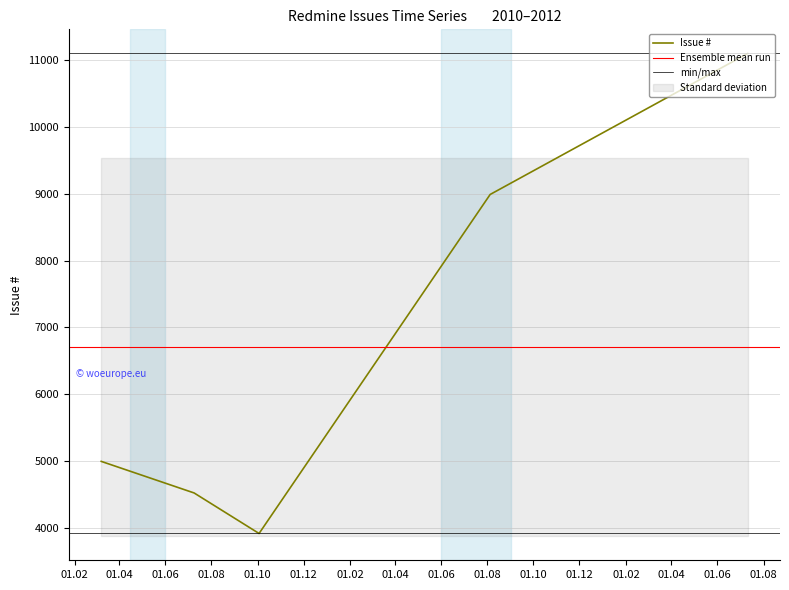

What is the maximum value for Issue #?

11104